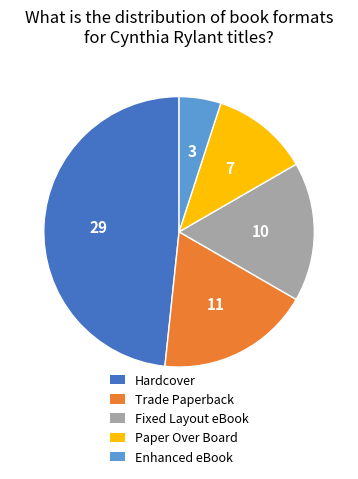

Between Enhanced eBook and Trade Paperback, which is larger?

Trade Paperback